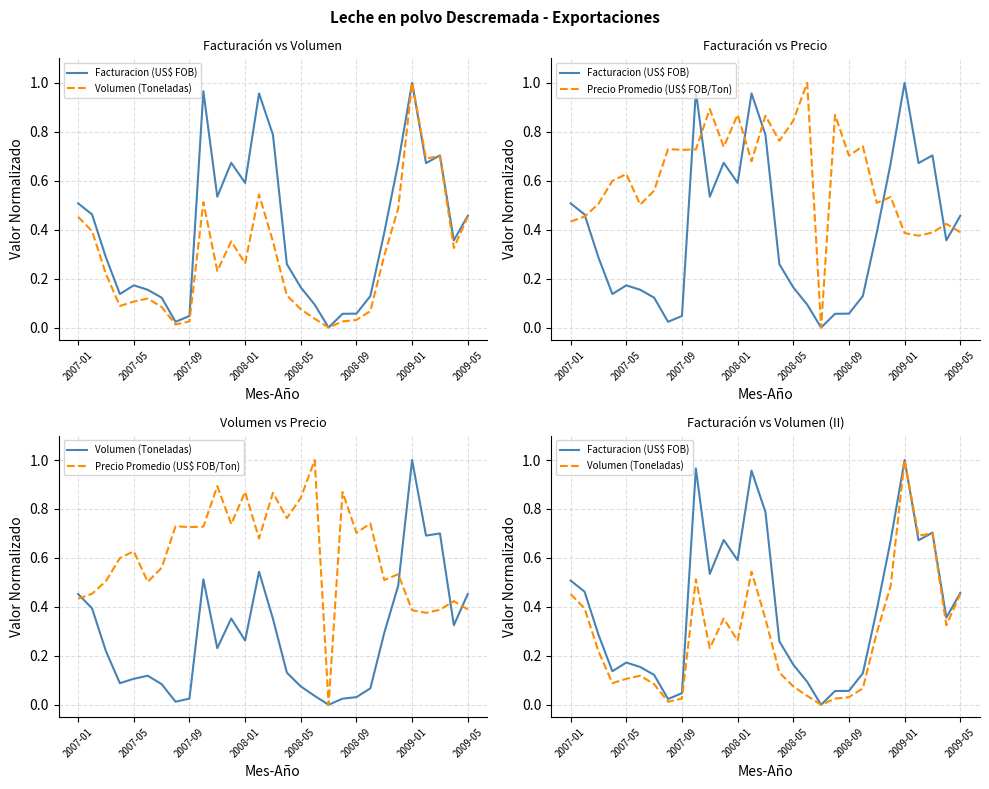

What is the difference between the maximum and minimum values in the Facturacion (US$ FOB) series?

1.0